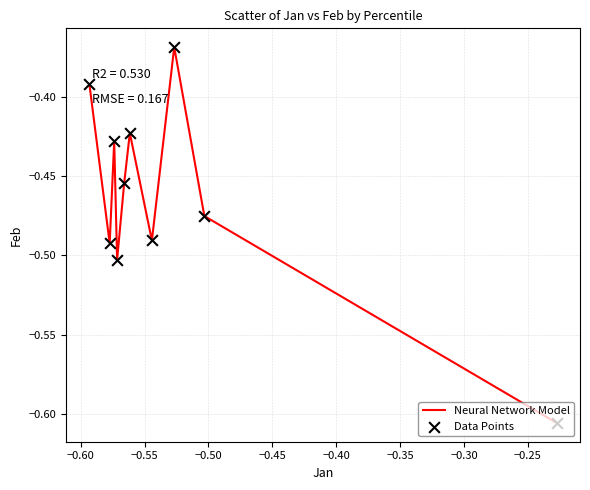

How many lines are shown in the chart?

1